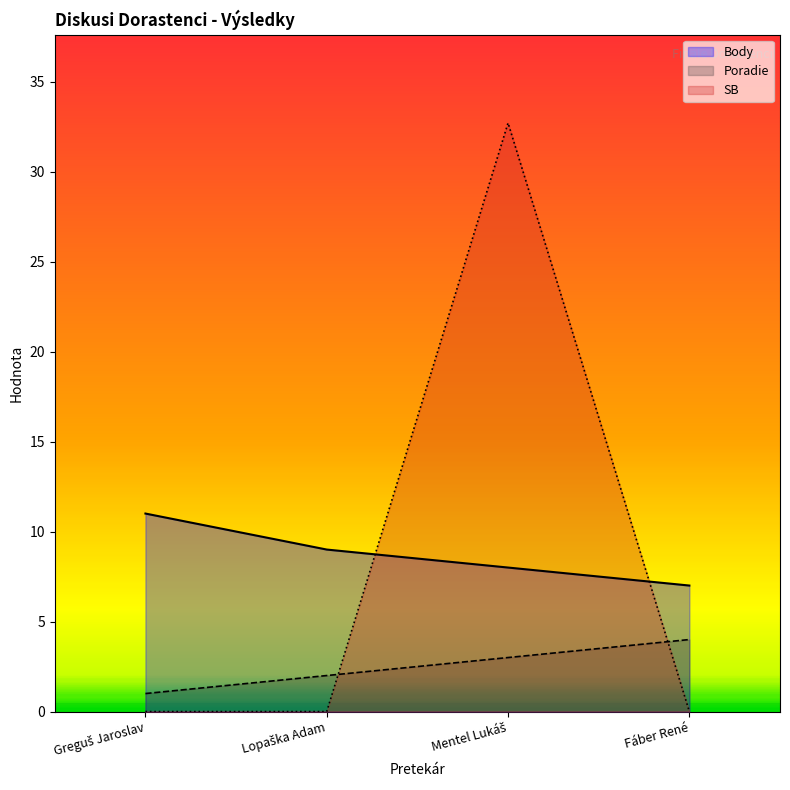

True or false: SB has a value of -20.4 at Greguš Jaroslav.

False